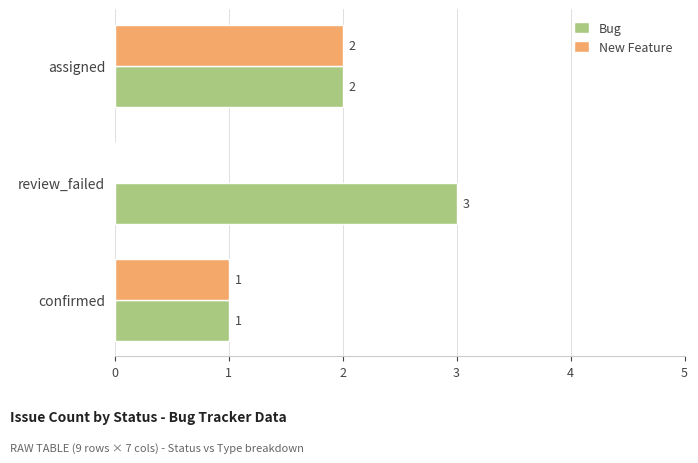

At which category is the sum across all series the highest?

assigned